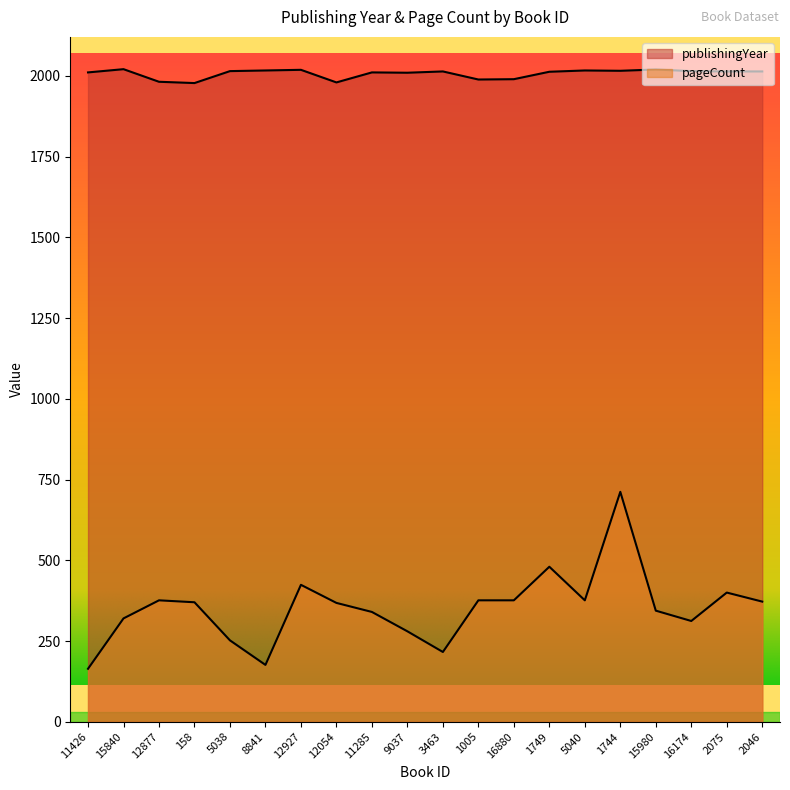

Where is publishingYear nearest to the value 1999?

16880